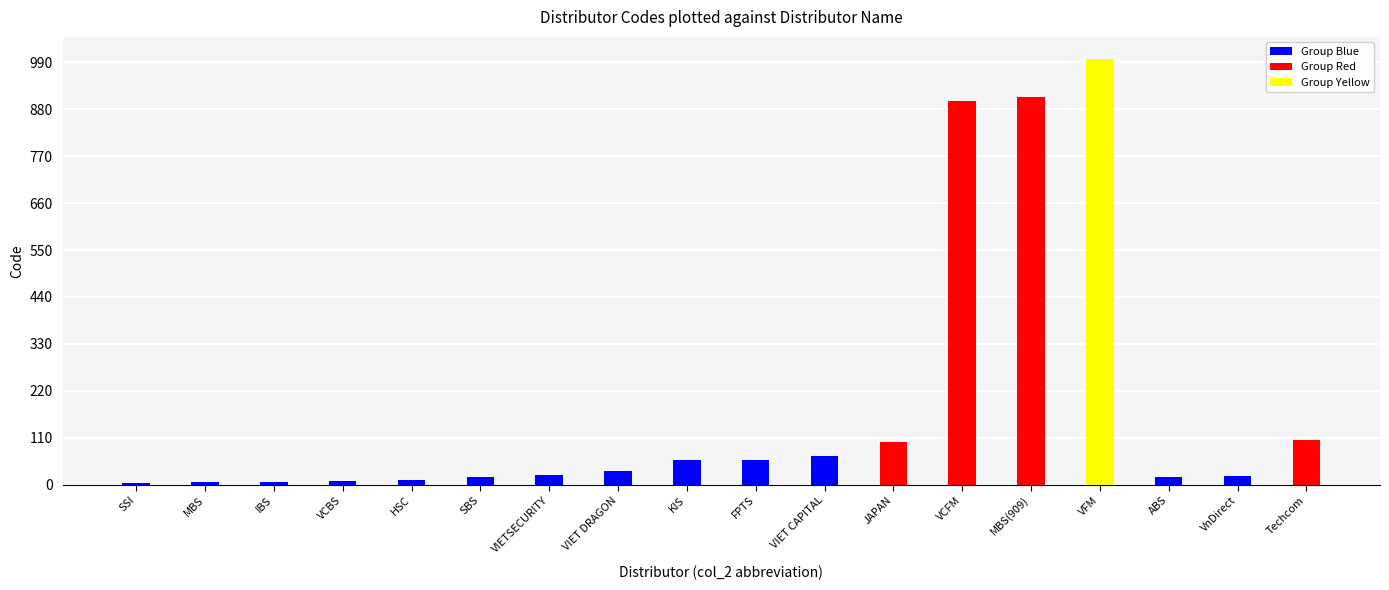

What is the greatest value displayed?

999